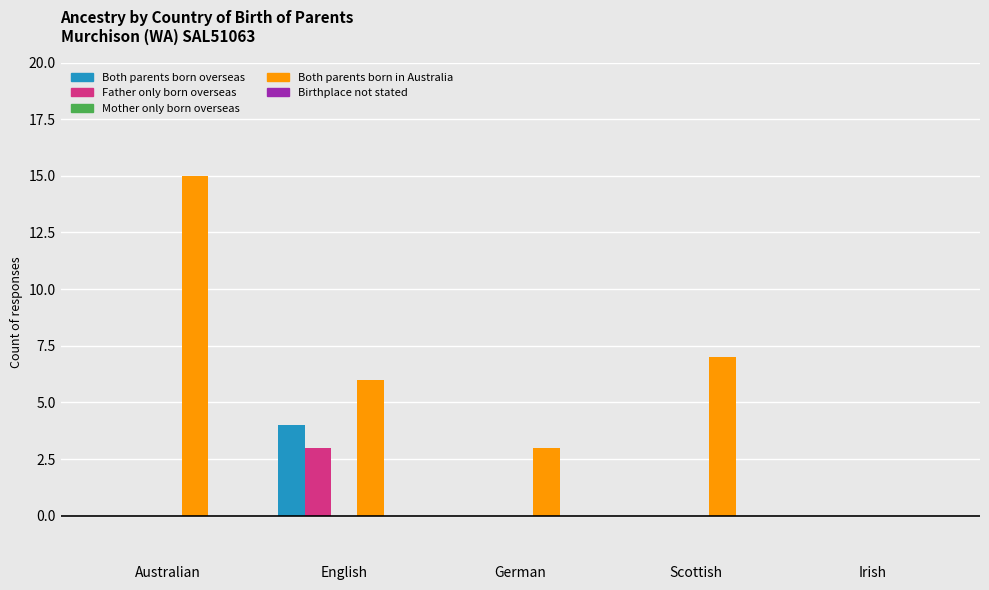

Read the Father only born overseas value at English.

3